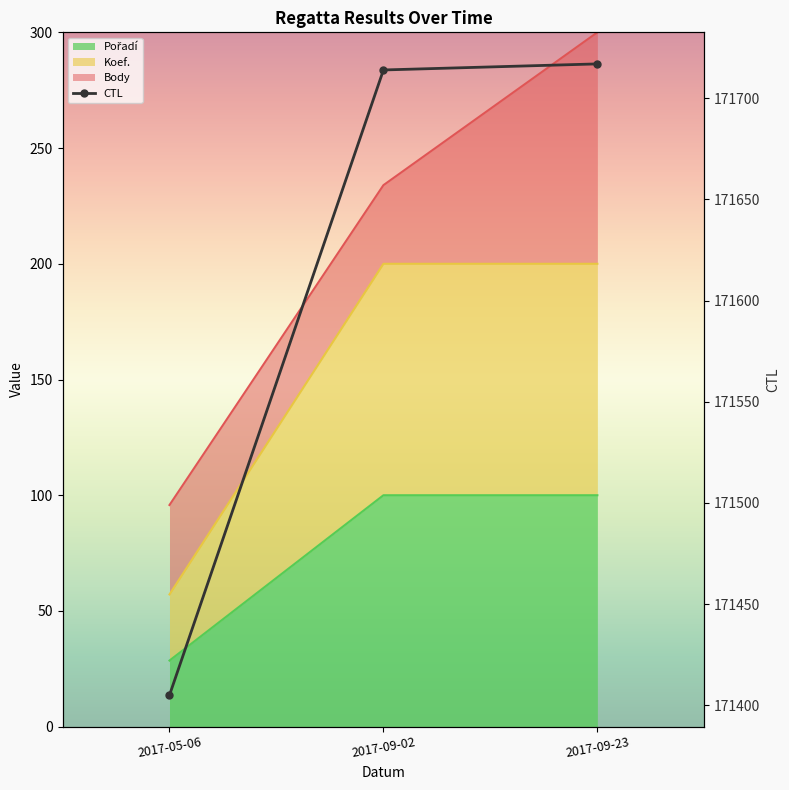

What is the sum of all values?

514836